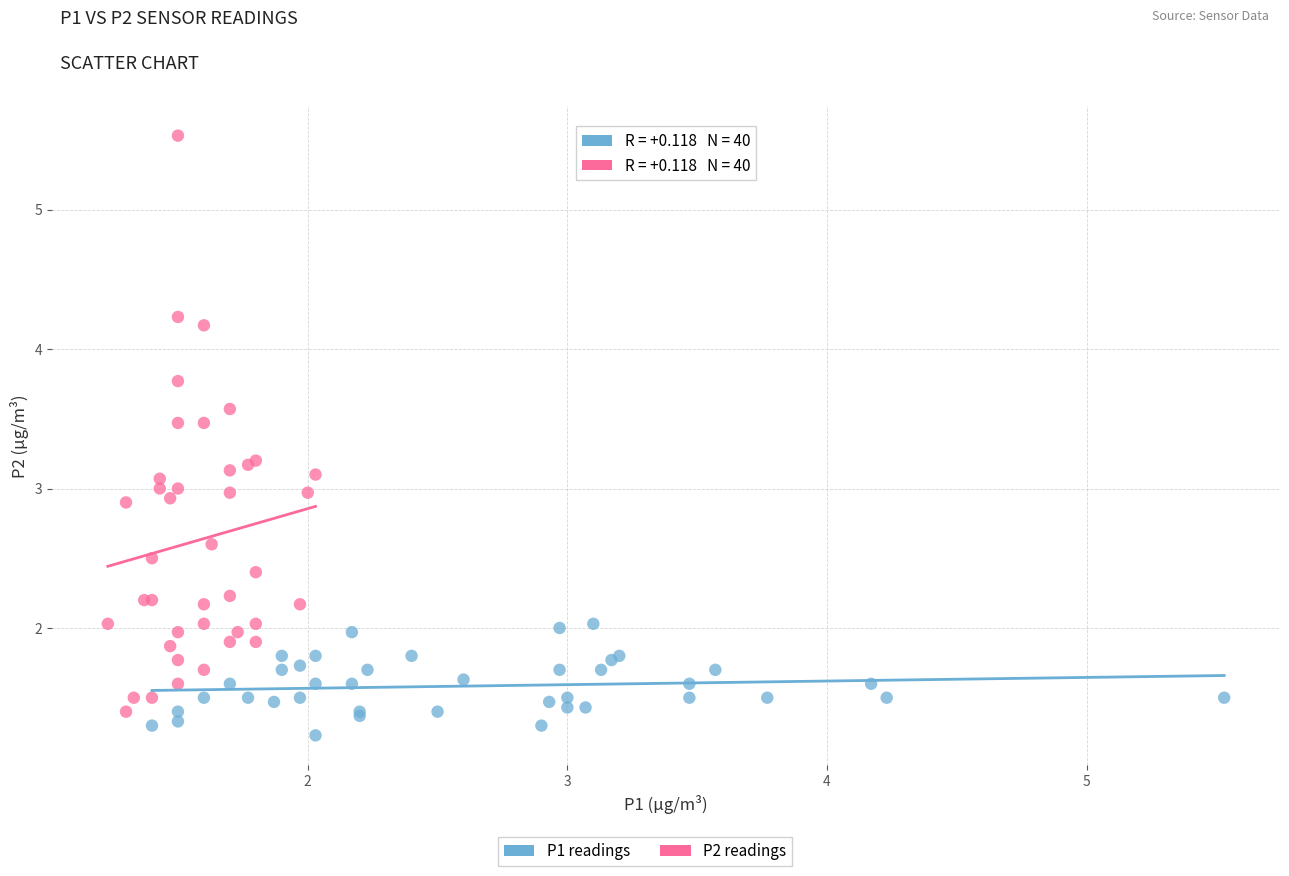

Which series contains the highest Y value?

P2 readings